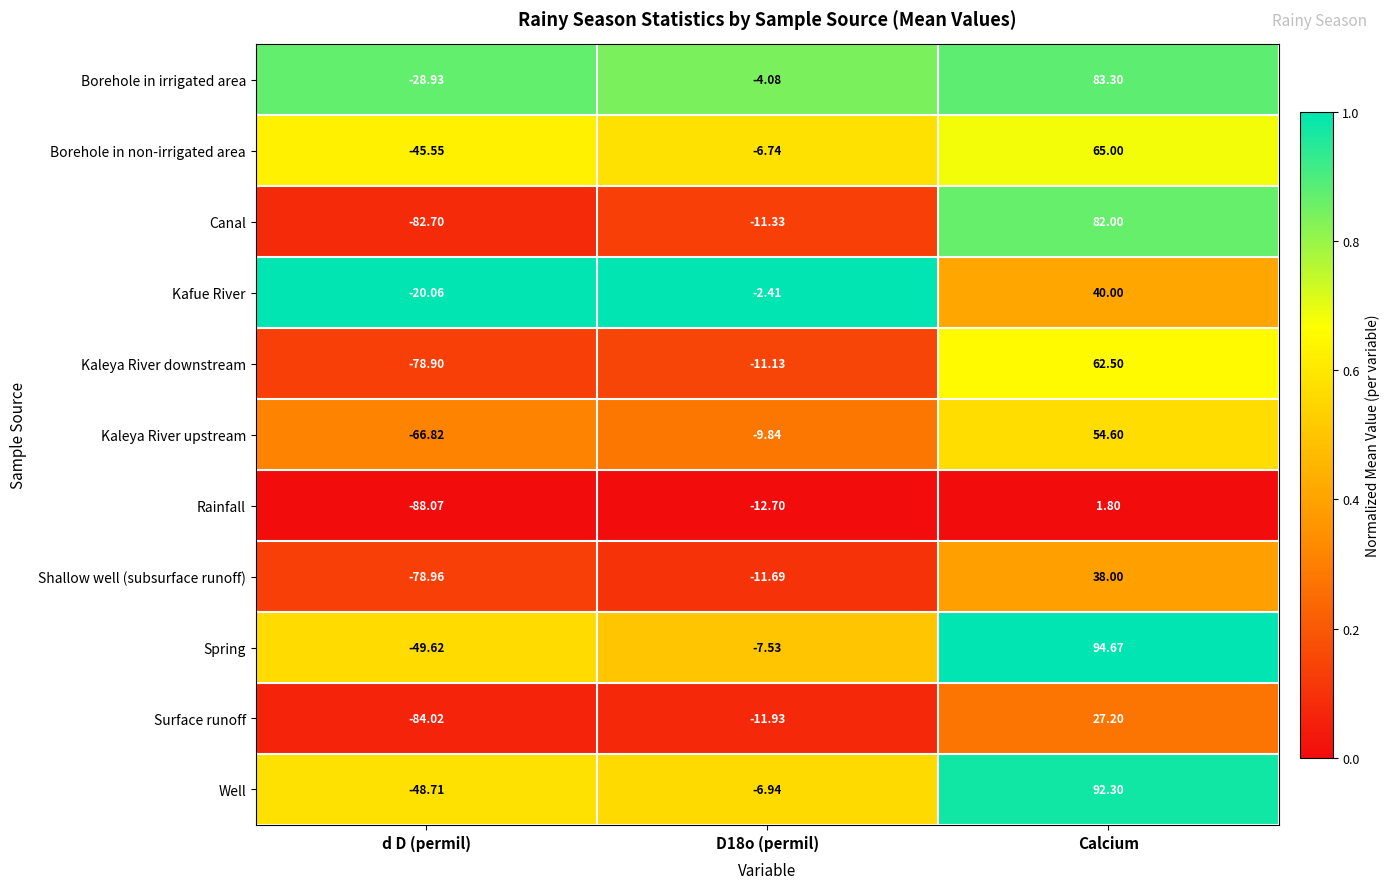

What is the spread (max minus min) of values at Calcium?

92.9